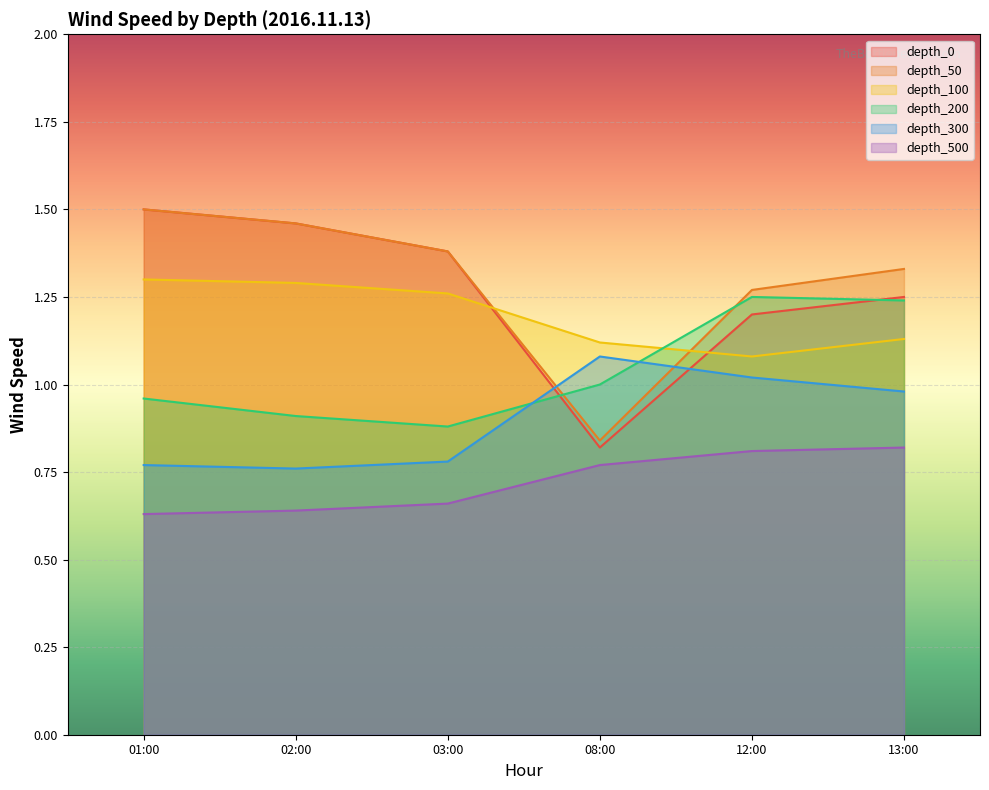

Which label corresponds to the largest value in the chart?

01:00